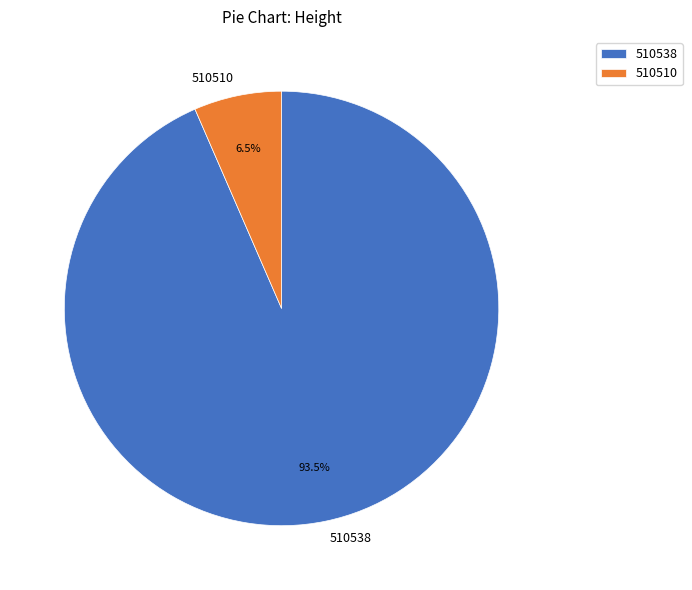

Rank the categories by value from lowest to highest.

510510, 510538